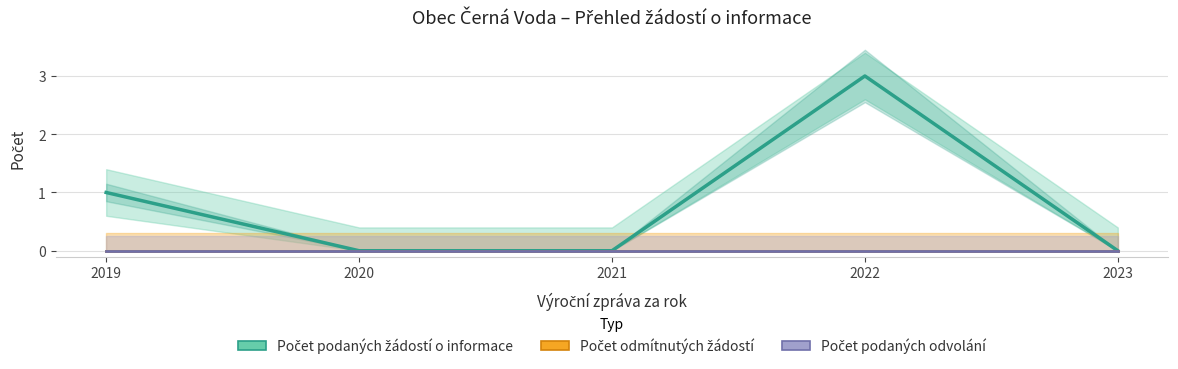

Which has a higher value, 2020 or 2019?

2019